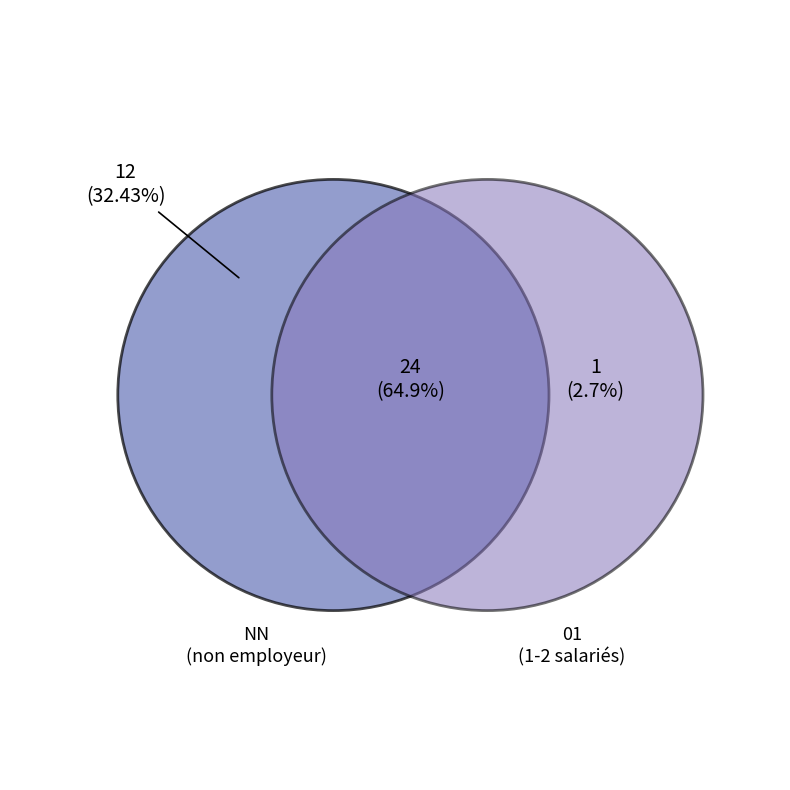

To the nearest percent, what is the combined percentage of NN and ?

97%